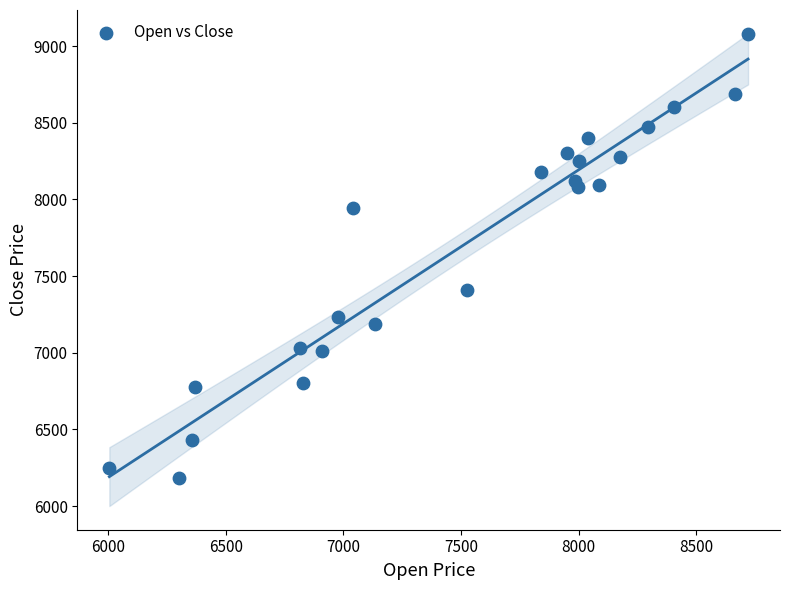

What Y value in the scatter plot is closest to 7632?

7410